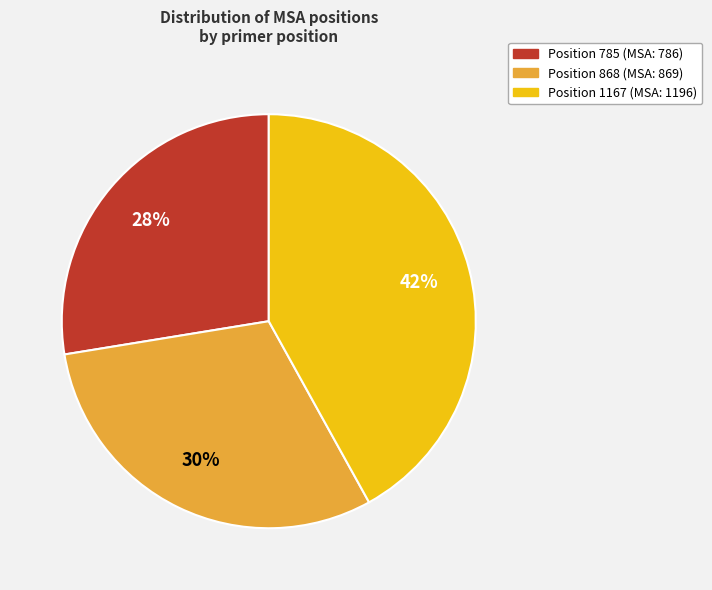

To the nearest percent, what is the average slice percentage?

33%